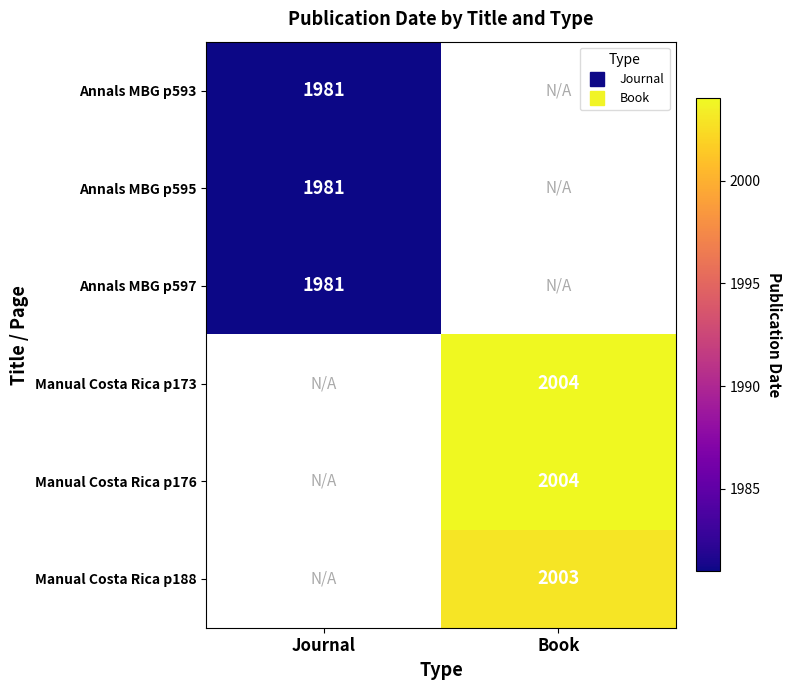

At how many categories does at least one series exceed 852?

2